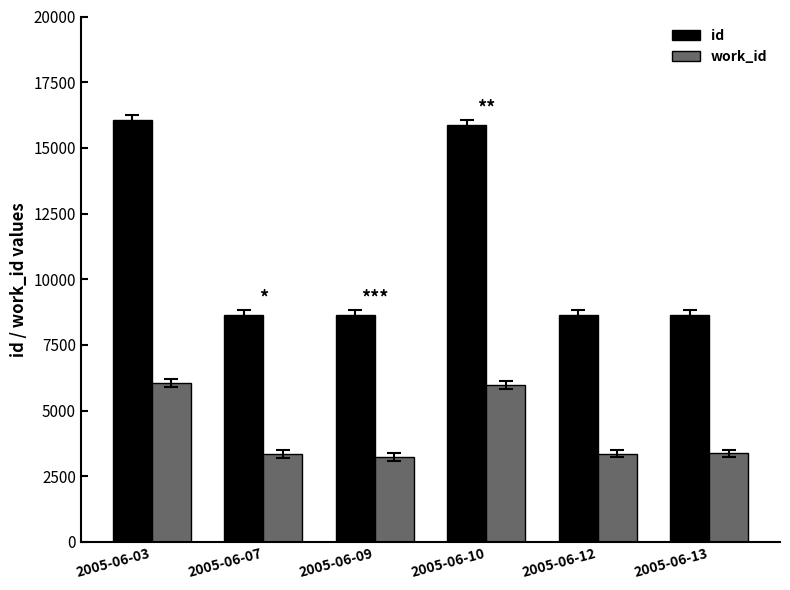

The id series shows 4919 at 2005-06-03. True or false?

False